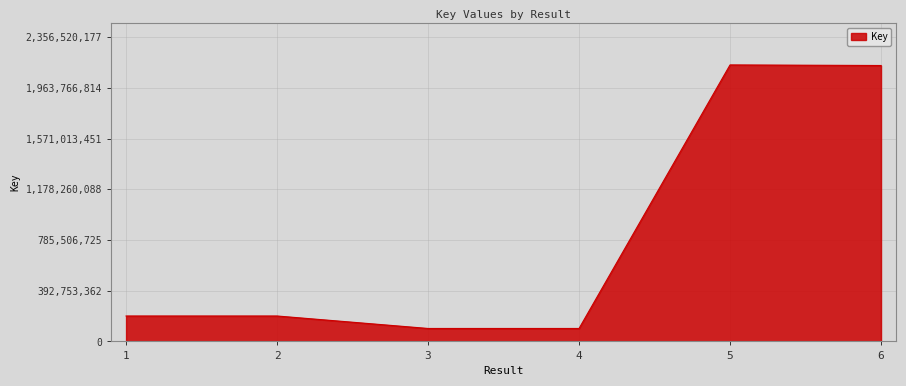

The chart shows a value of 100303132 at 4. True or false?

True